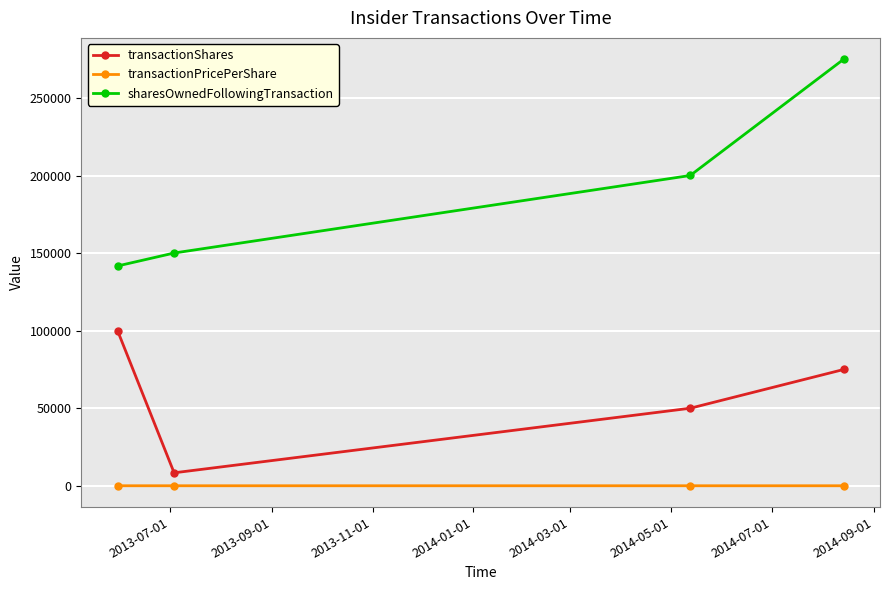

Count the transactionShares values in the range 50000 to 100000.

3